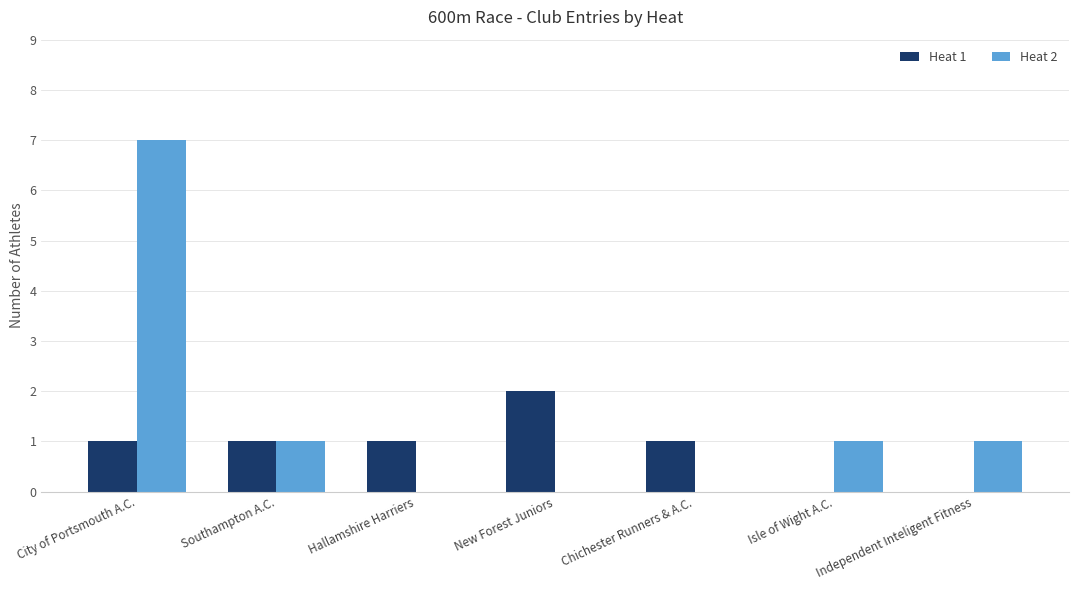

Which series has the largest total across all categories?

Heat 2